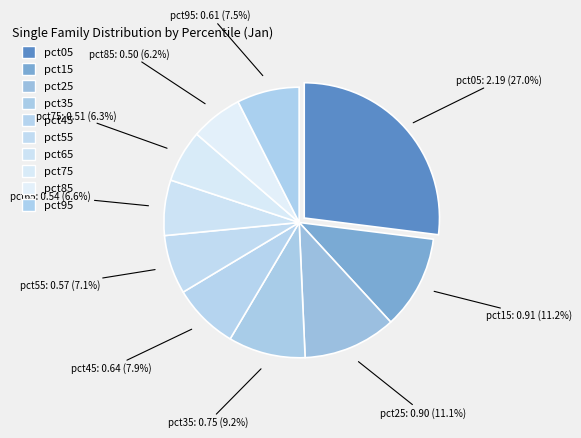

To the nearest percent, what is the average slice percentage?

10%